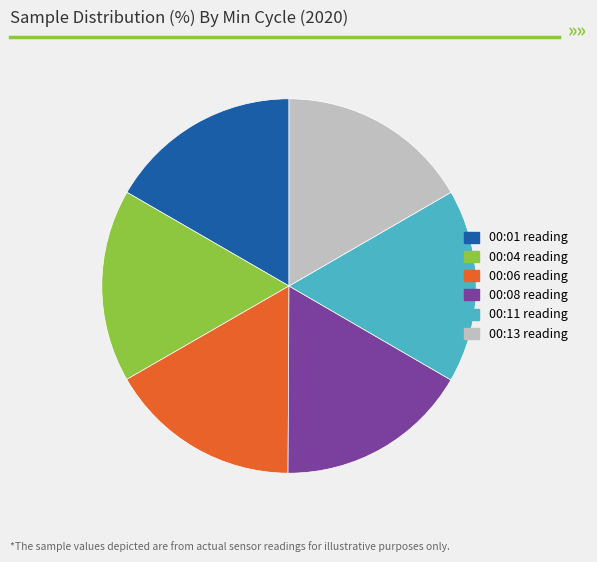

How many segments does this pie chart have?

6